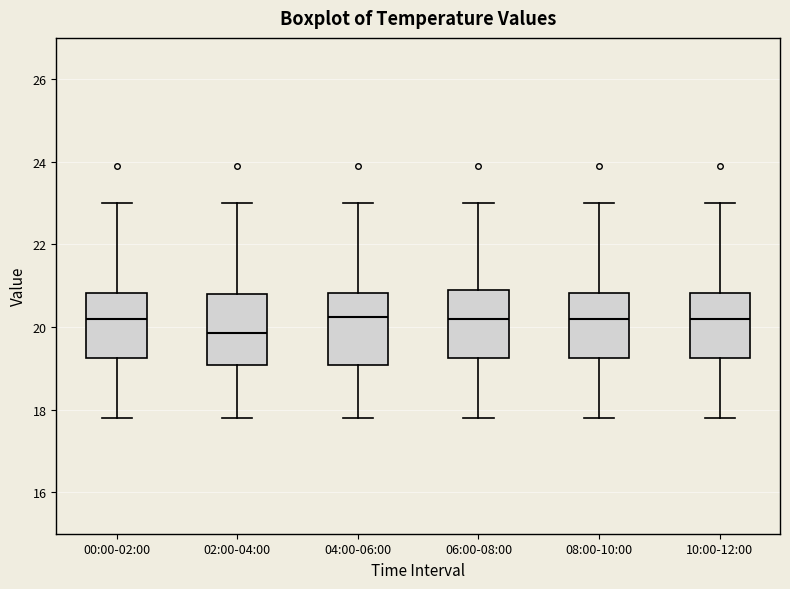

Where does the lower whisker of the box for 02:00-04:00 end on the y-axis? The values are not printed on the chart, so give them approximately, as read against the axis.

17.8